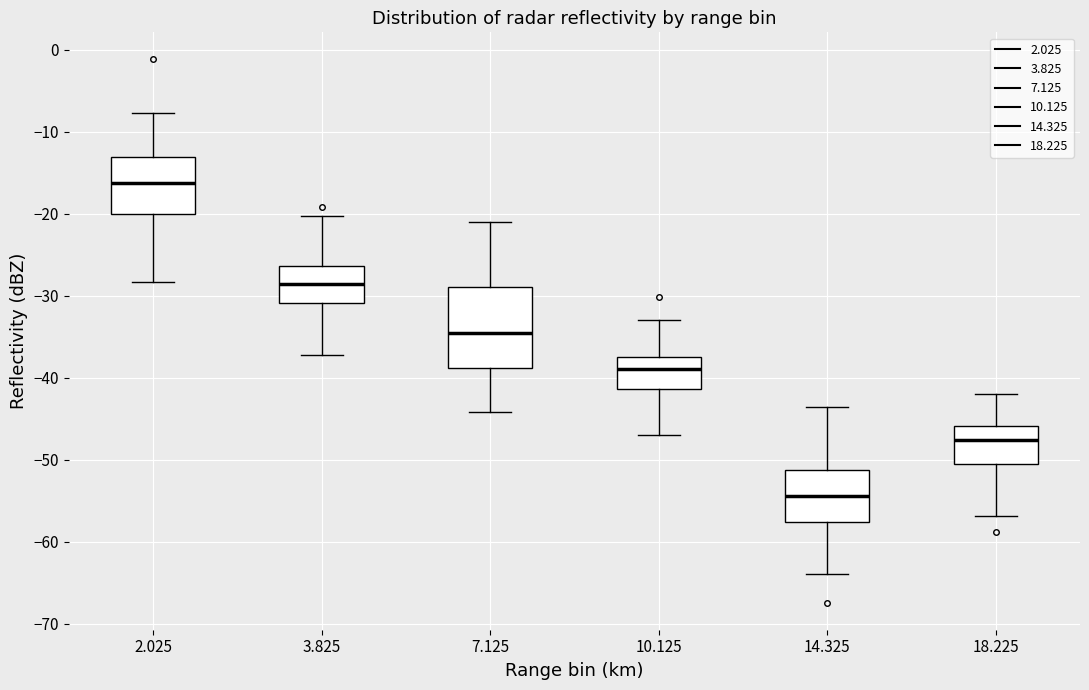

Reading left to right, transcribe this box plot: for each box, give where its median line is, the range the box spans, and where its two whiskers end, as read against the y-axis. The values are not printed on the chart, so give them approximately, as read against the axis.

2.025: median -16, box -20 to -13, whiskers -28 to -8
3.825: median -29, box -31 to -26, whiskers -37 to -20
7.125: median -35, box -39 to -29, whiskers -44 to -21
10.125: median -39, box -41 to -38, whiskers -47 to -33
14.325: median -54, box -58 to -51, whiskers -64 to -43
18.225: median -48, box -50 to -46, whiskers -57 to -42